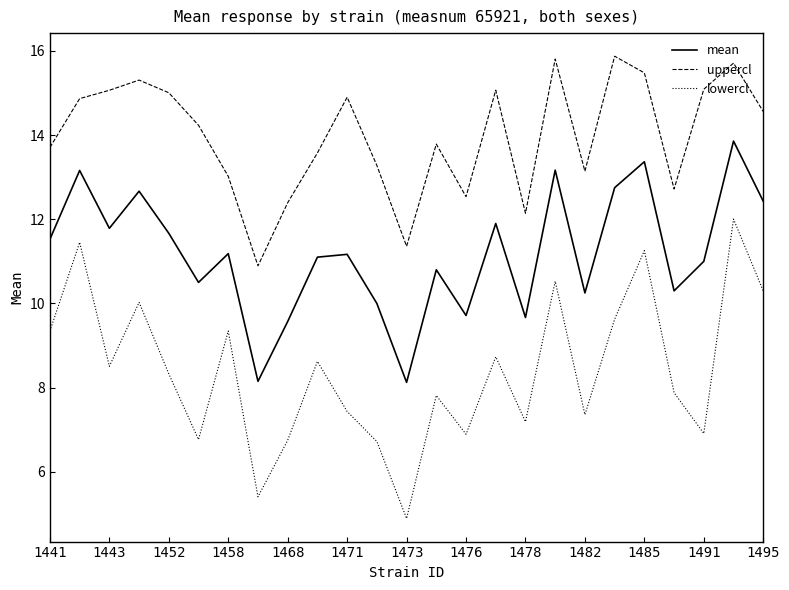

Which series has the largest total across all categories?

uppercl